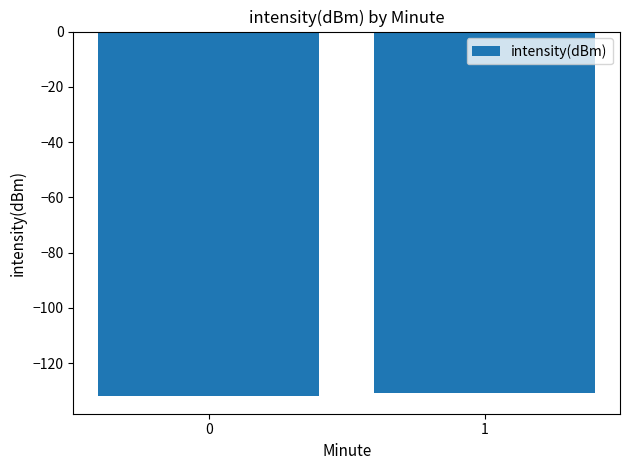

Are the bars horizontal?

No